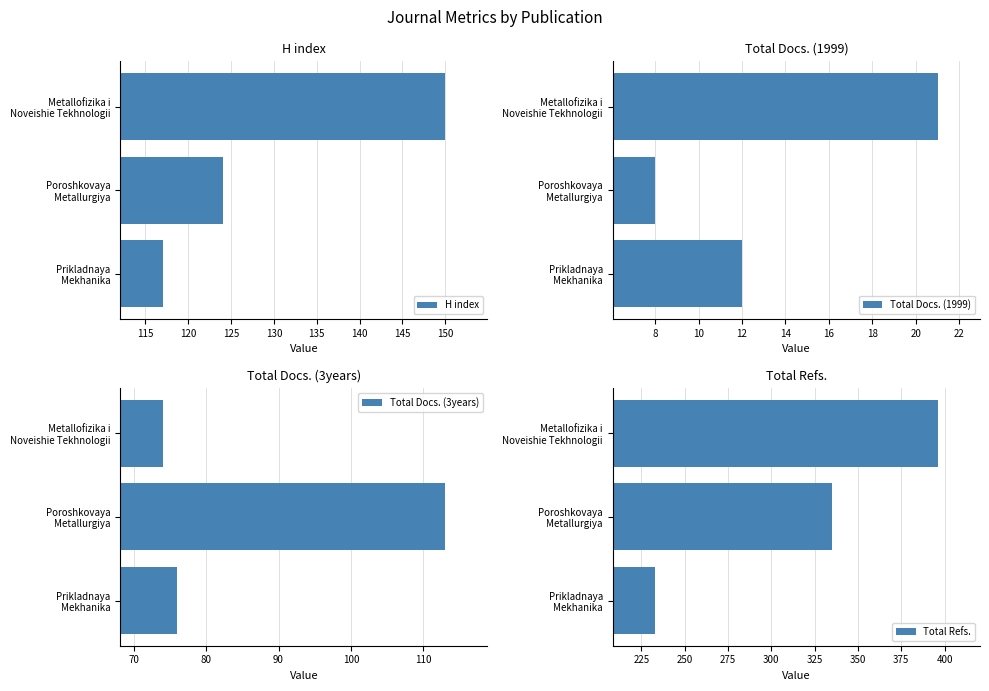

Which series has the widest spread of values?

Total Refs.